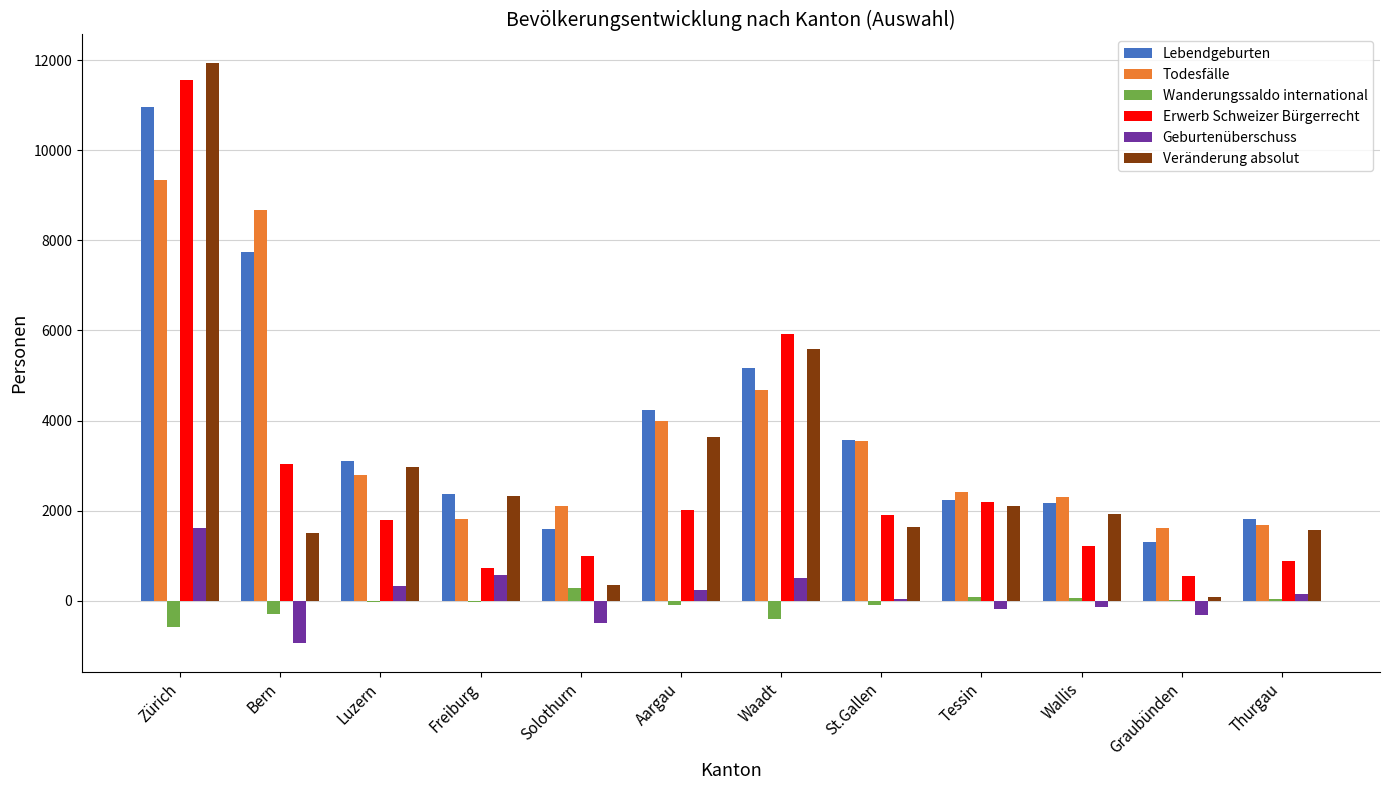

Which series has the largest range (max minus min)?

Veränderung absolut